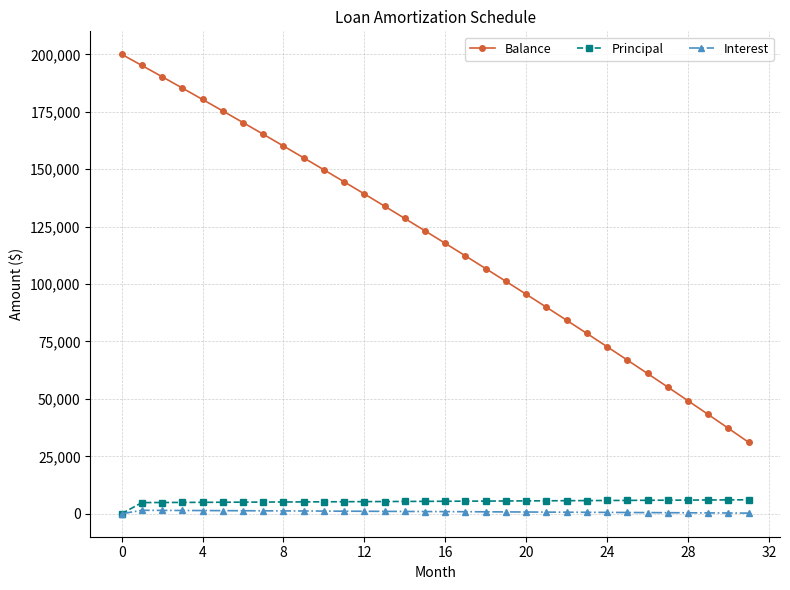

Which series has the largest range (max minus min)?

Balance